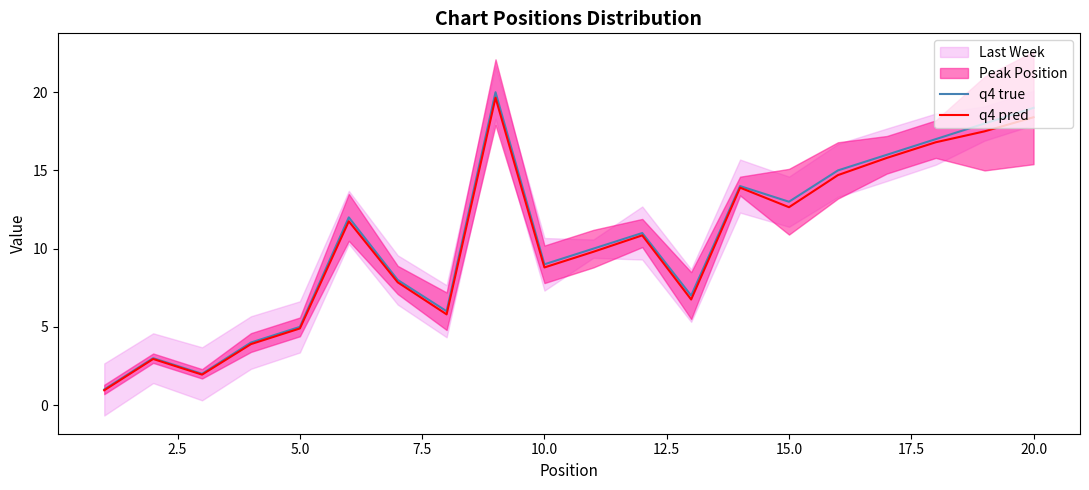

The value of q4 true at 15.0 is 16.9. True or false?

False